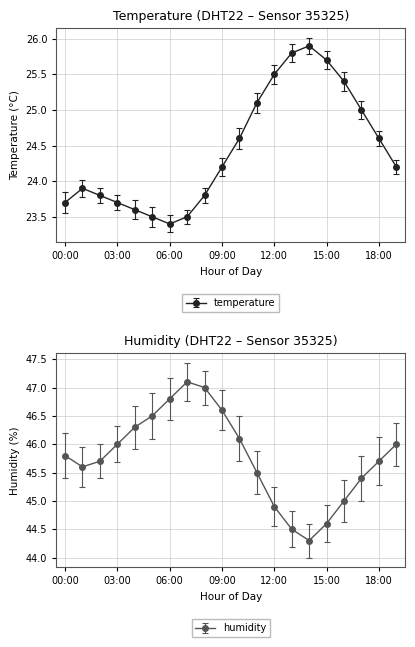

What is the value of the temperature point at the 17th from the left?

25.4